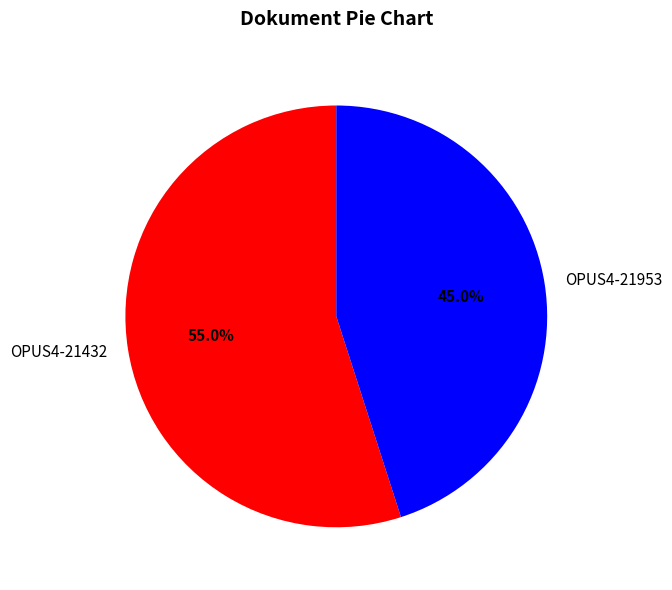

True or false: OPUS4-21432 accounts for 48% of the total.

False